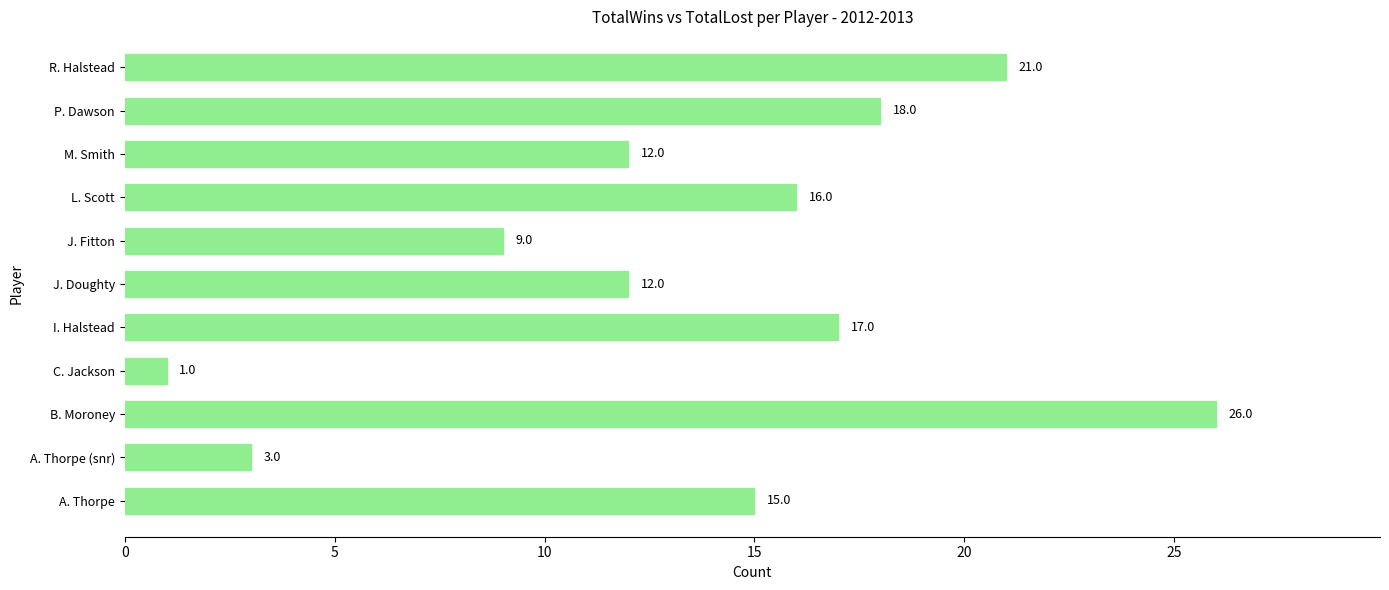

What is the difference between the second highest and minimum values?

20